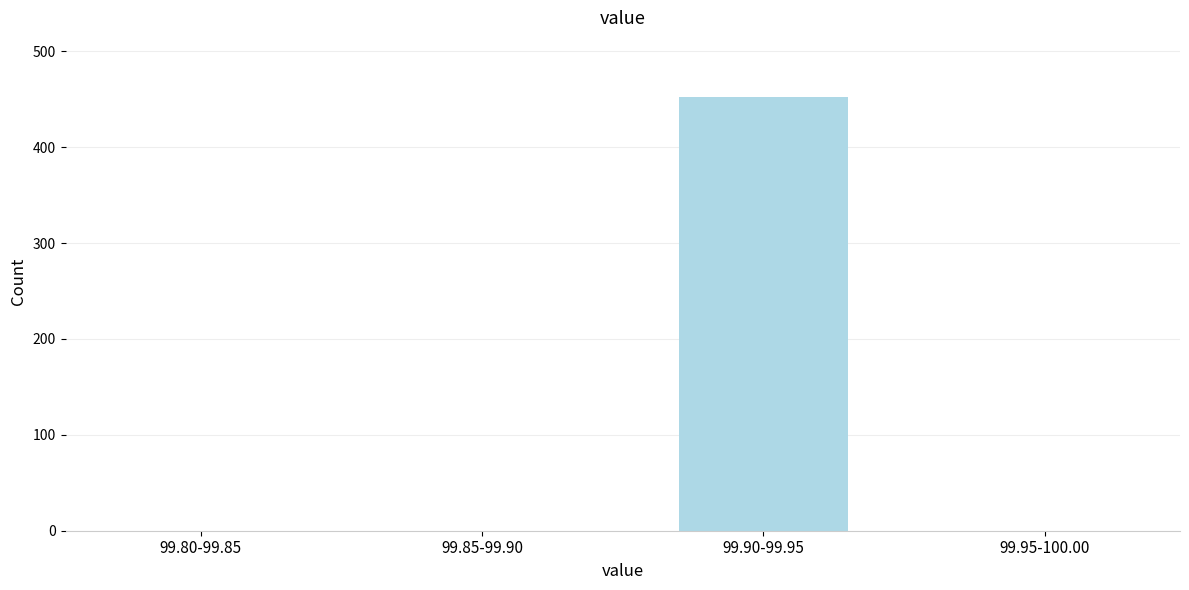

Reading left to right, what are all the values shown in this chart?

99.80-99.85=0	99.85-99.90=0	99.90-99.95=452	99.95-100.00=0